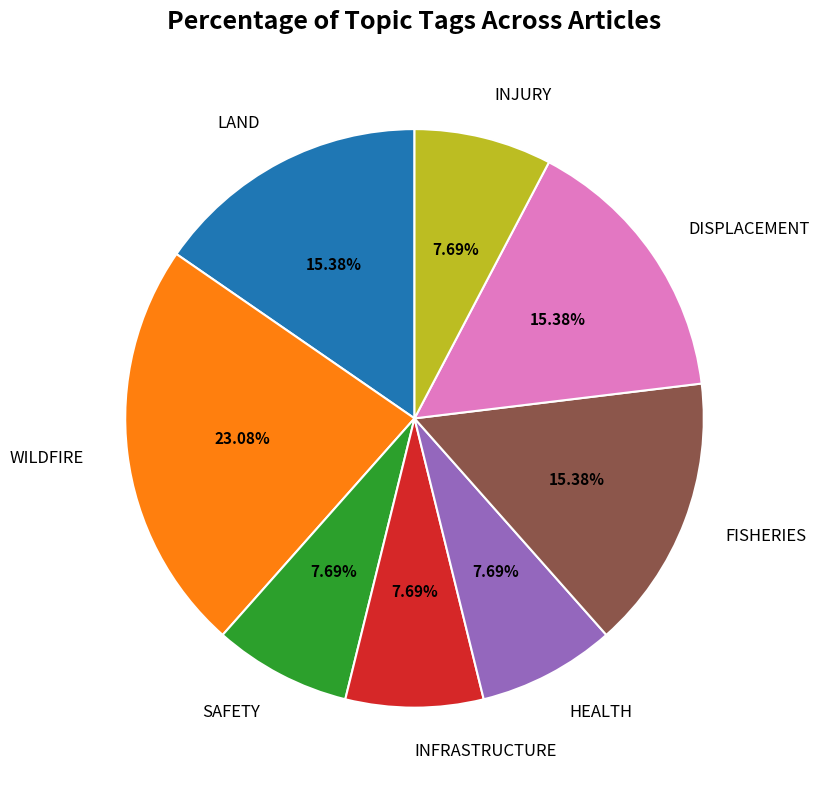

To the nearest percent, what is the combined percentage of WILDFIRE and SAFETY?

31%